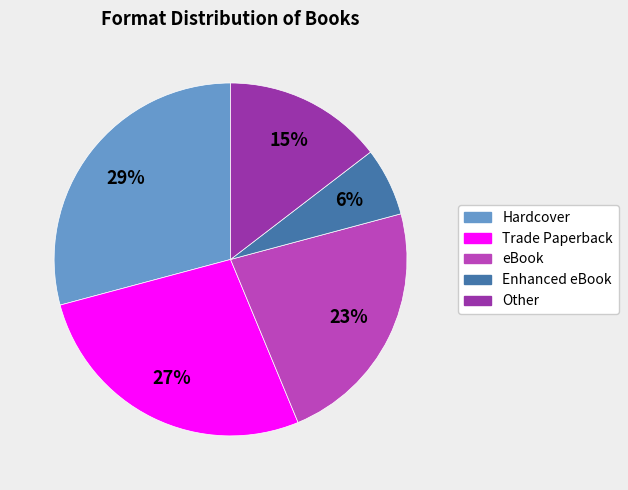

Count the number of slices in the pie.

5